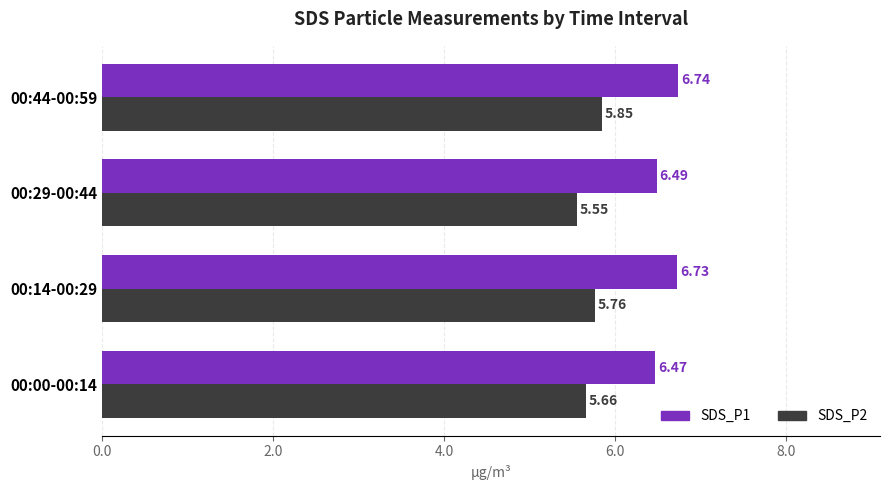

At how many categories does at least one series exceed 5?

4